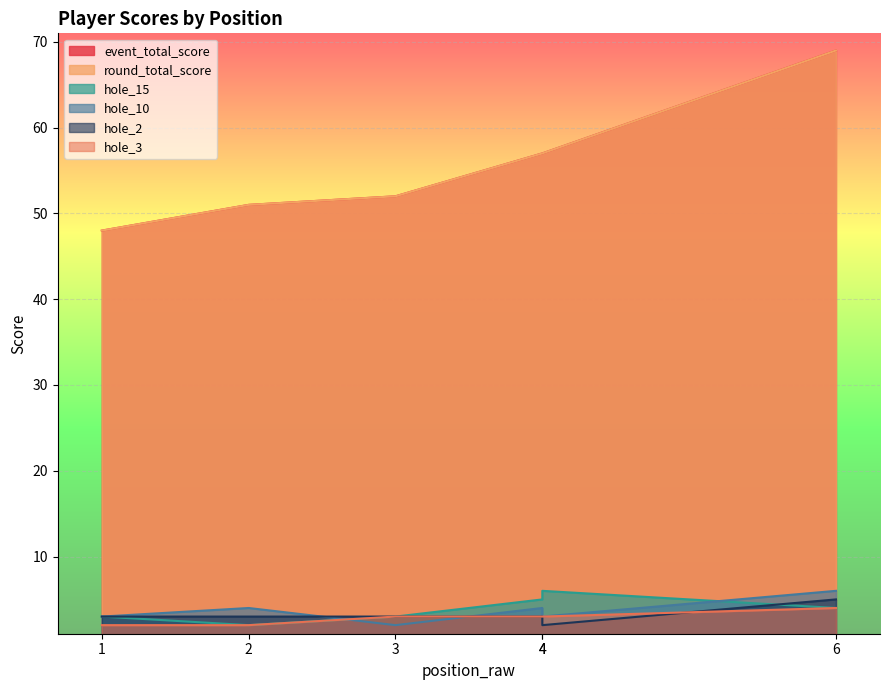

Rank the series at 6 from lowest to highest value.

hole_15, hole_3, hole_2, hole_10, event_total_score, round_total_score